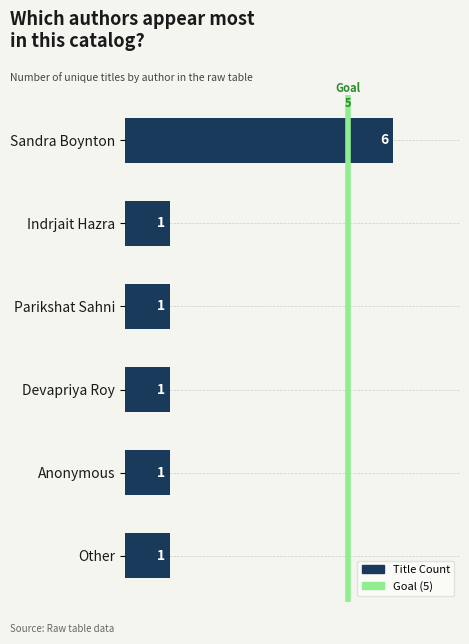

At which category does the chart reach its peak across all series?

Sandra Boynton